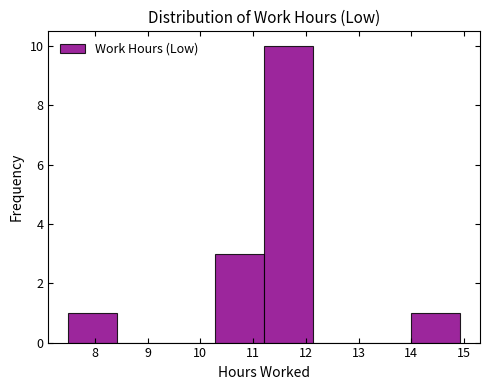

Reading left to right, list every bar in this chart as the range it spans on the x-axis followed by its height. Neither the bar edges nor the heights are printed on the chart, so give them approximately, as read against the axes.

7.49 to 8.42: 1
8.42 to 9.35: 0
9.35 to 10.28: 0
10.28 to 11.21: 3
11.21 to 12.14: 10
12.14 to 13.07: 0
13.07 to 14.00: 0
14.00 to 14.93: 1